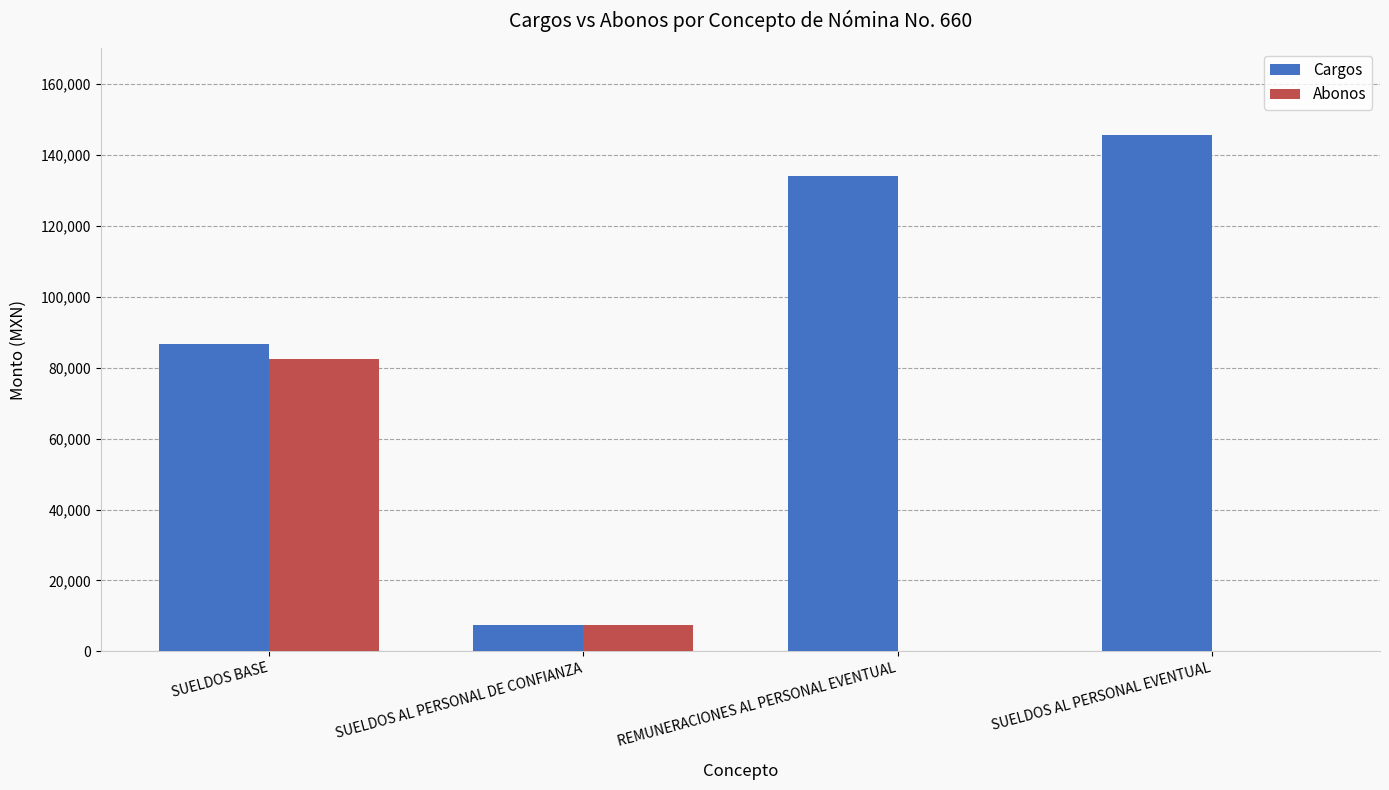

What is the approximate value of Cargos at REMUNERACIONES AL PERSONAL EVENTUAL?

133924.3